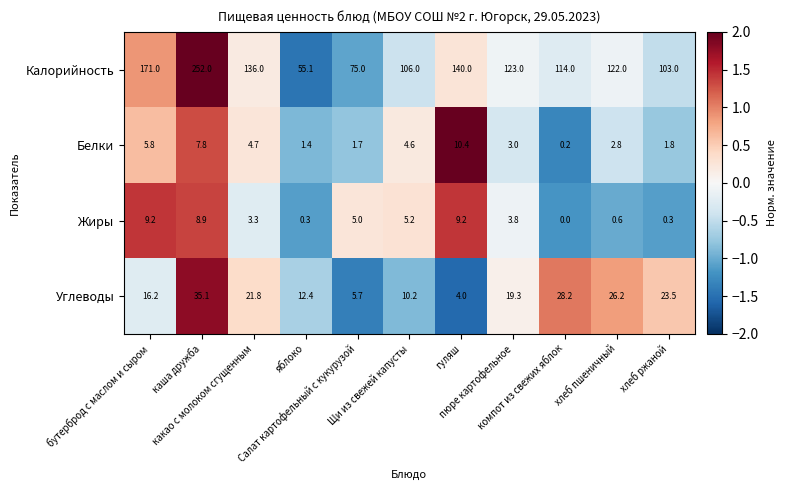

Rank the series by their maximum value, from lowest to highest.

Жиры, Белки, Углеводы, Калорийность